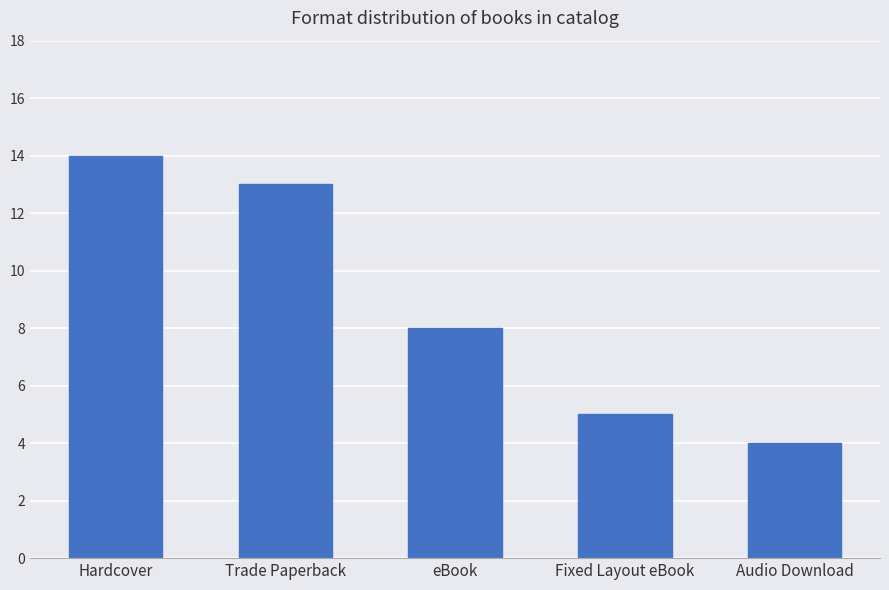

What is the sum of all values?

44